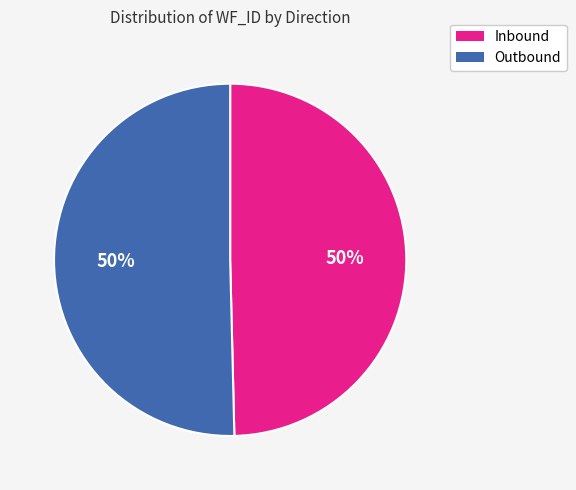

Approximately how many times larger is the value at Outbound compared to Inbound?

1.0